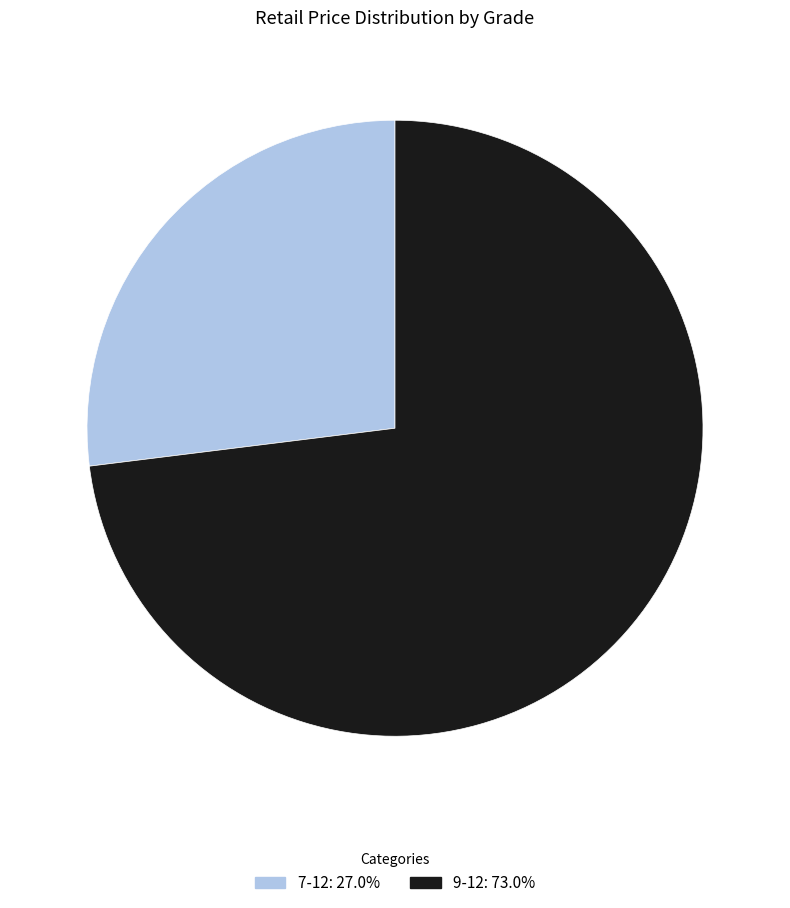

Does 9-12: 73.0% represent more than half of the total?

Yes